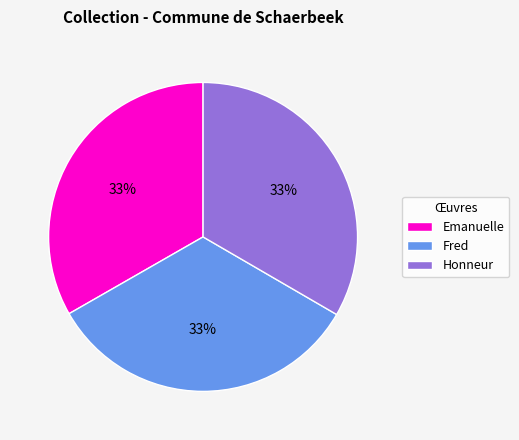

What is the ratio of the value at Honneur to the value at Emanuelle?

1.0